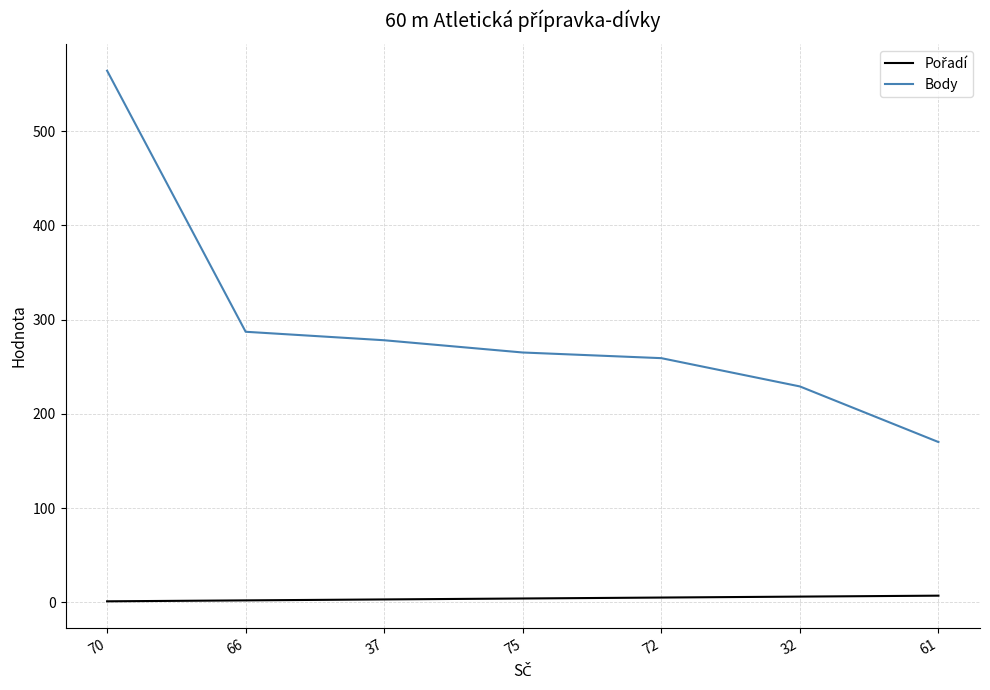

Between 37 and 32, which series saw the biggest shift?

Body